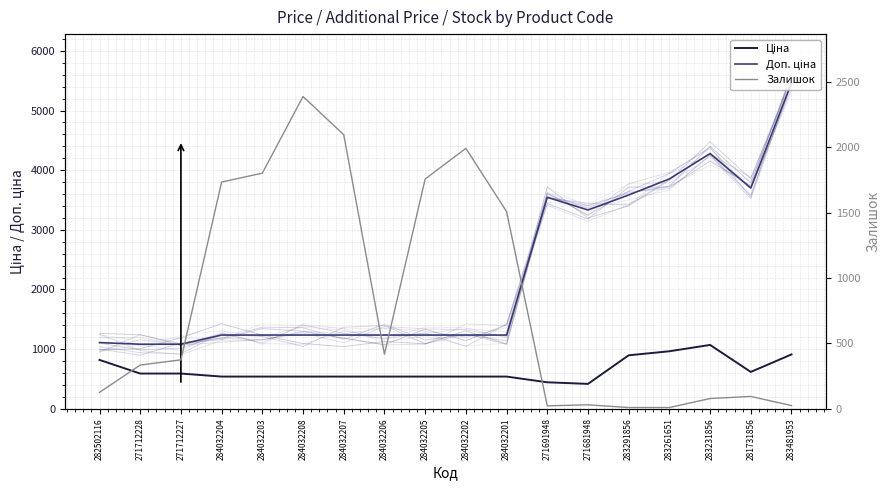

What is the lowest value of the Ціна series?

416.6